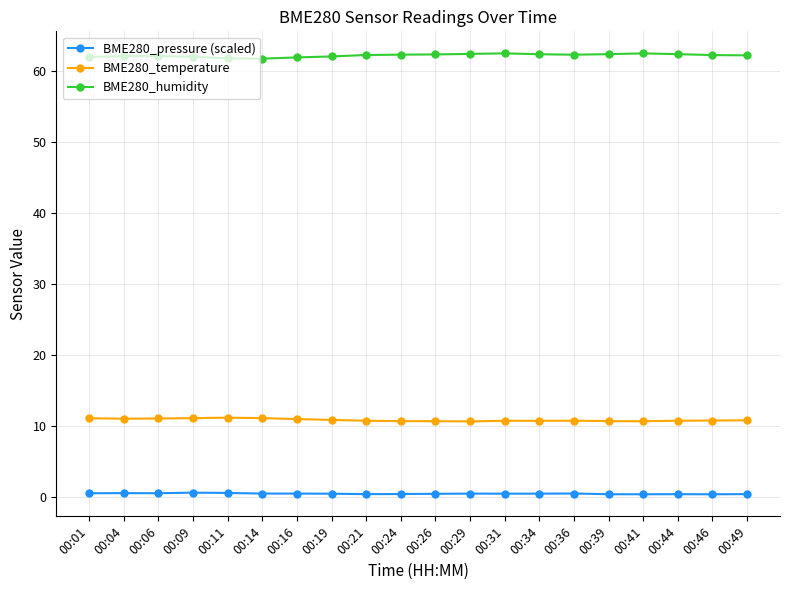

What is the sum of the BME280_pressure (scaled) values at 00:26 and 00:34?

0.9